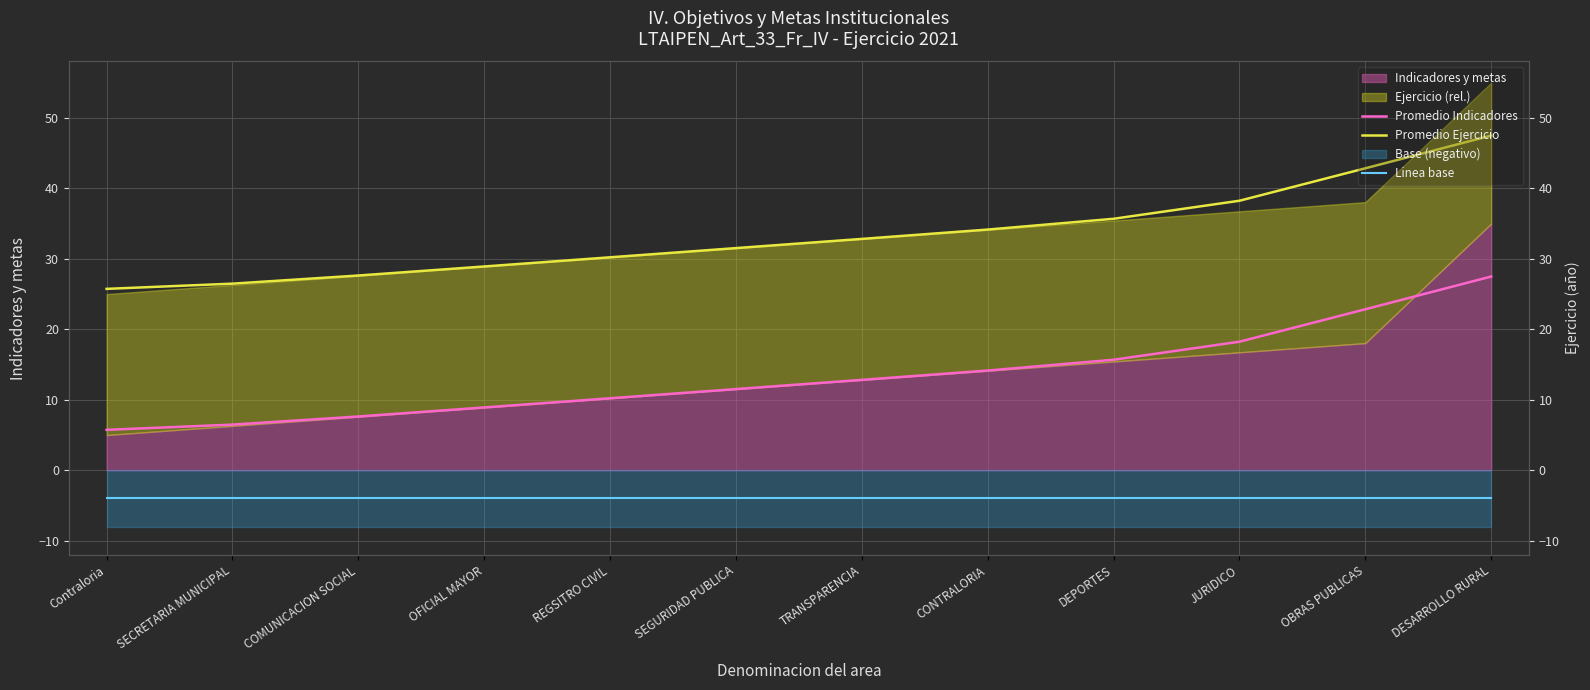

True or false: Linea base has a value of -7.0 at REGSITRO CIVIL.

False